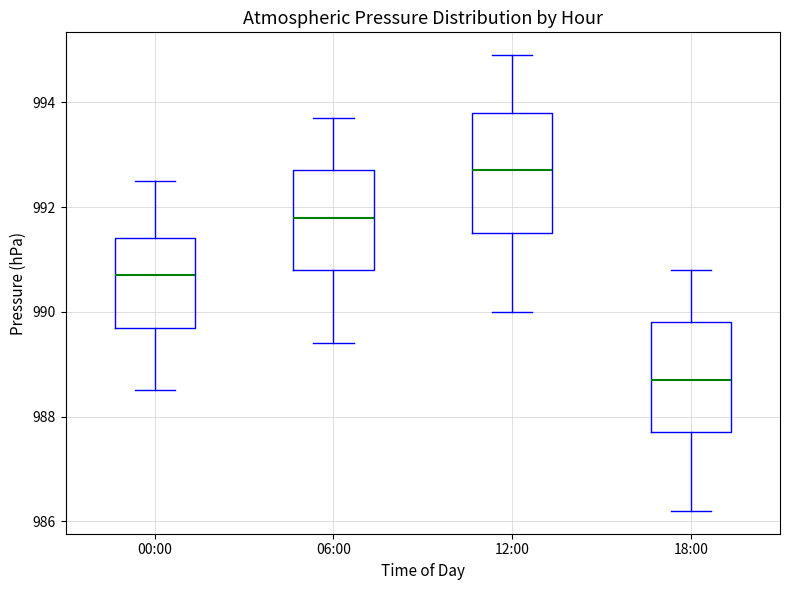

Reading left to right, transcribe this box plot: for each box, give where its median line is, the range the box spans, and where its two whiskers end, as read against the y-axis. The values are not printed on the chart, so give them approximately, as read against the axis.

00:00: median 990.8, box 989.8 to 991.4, whiskers 988.6 to 992.6
06:00: median 991.8, box 990.8 to 992.8, whiskers 989.4 to 993.8
12:00: median 992.8, box 991.6 to 993.8, whiskers 990.0 to 995.0
18:00: median 988.8, box 987.8 to 989.8, whiskers 986.2 to 990.8